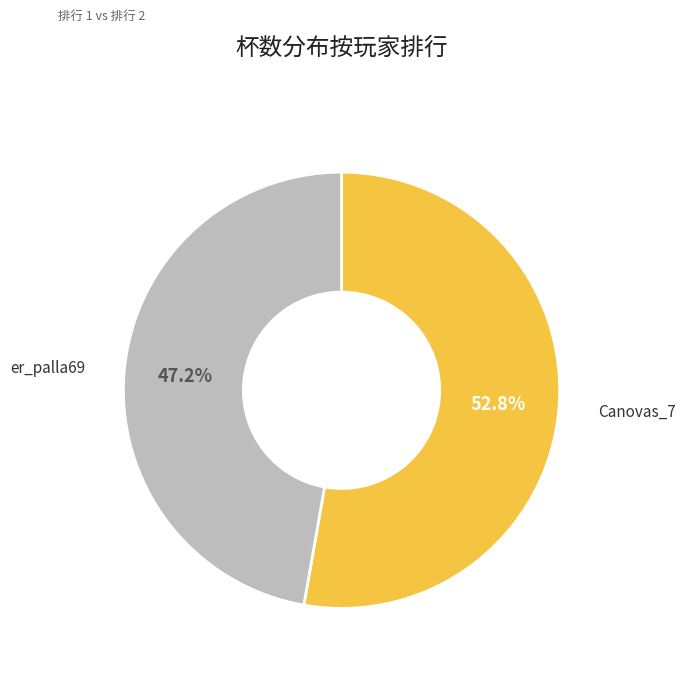

Is there any slice that represents more than half of the pie?

Yes